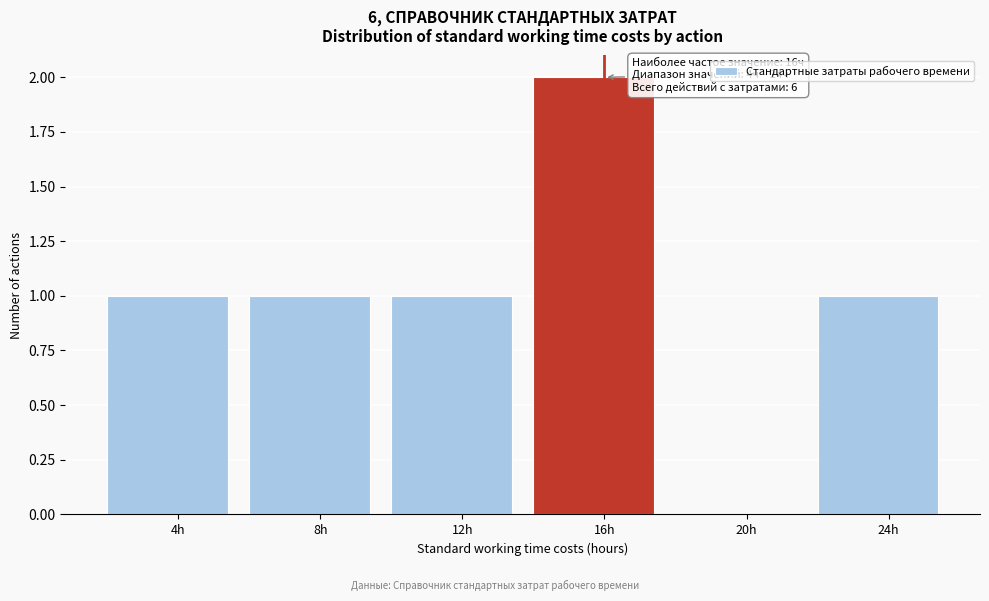

Which range on the x-axis has the tallest bar?

14 to 18